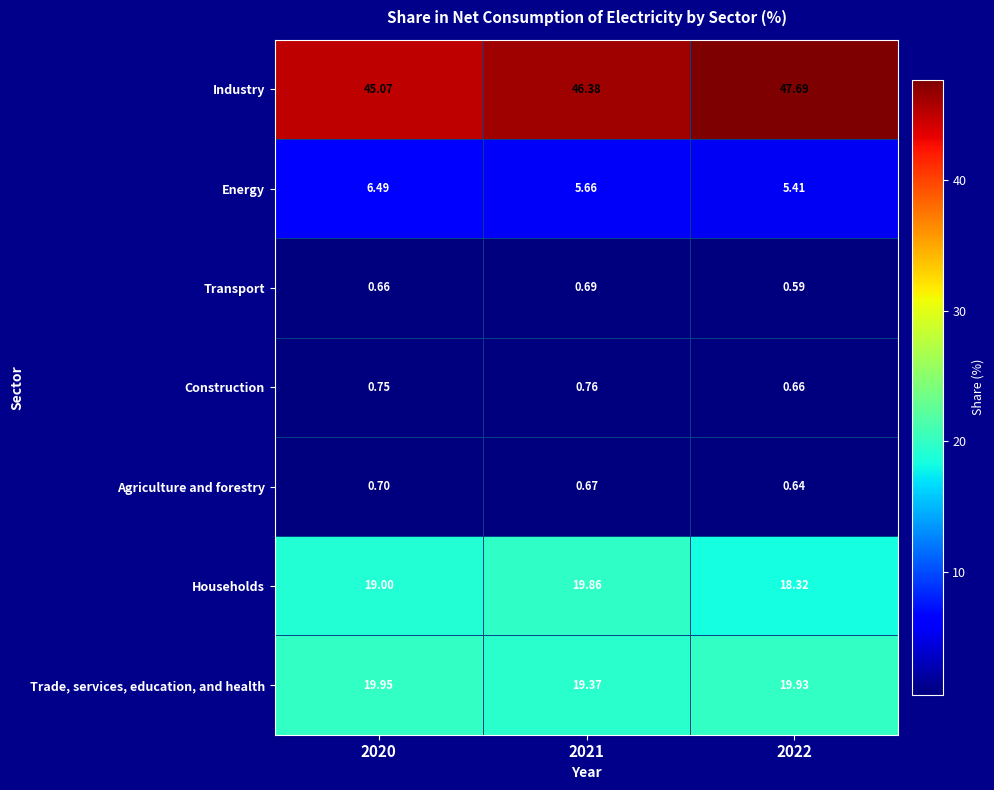

At 2022, list the series in order from largest to smallest.

Industry, Trade, services, education, and health, Households, Energy, Construction, Agriculture and forestry, Transport